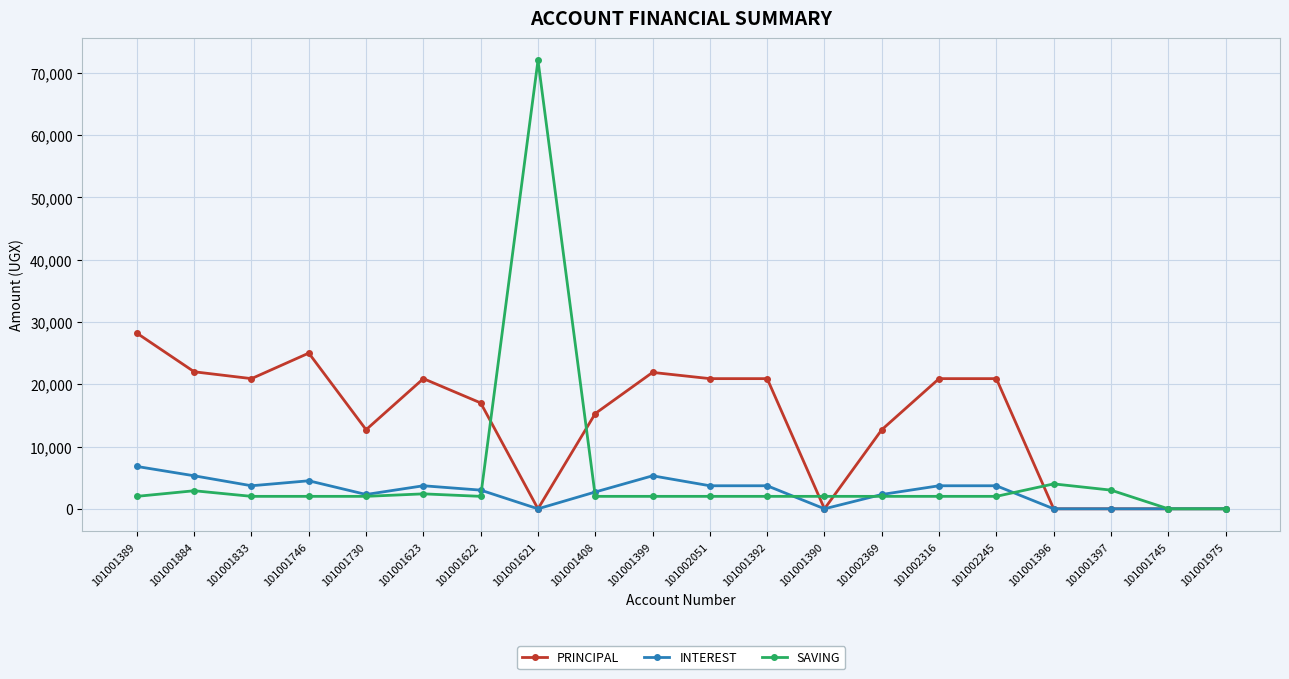

List the series in order of their overall mean, lowest first.

INTEREST, SAVING, PRINCIPAL